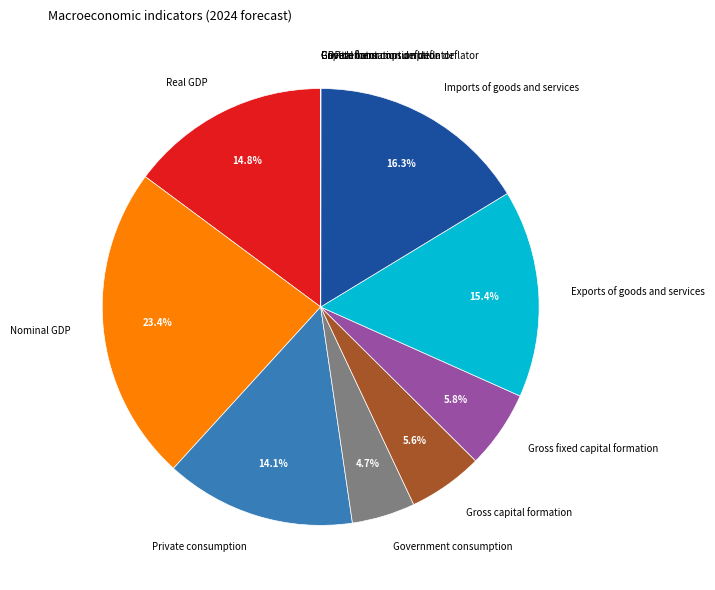

To the nearest percent, what portion does Imports of goods and services represent?

16%